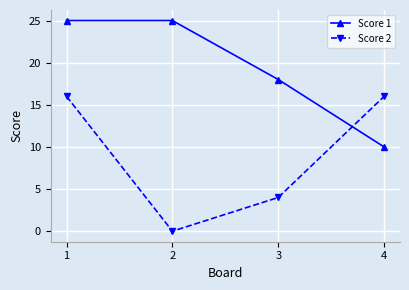

At which category does the chart reach its minimum across all series?

2